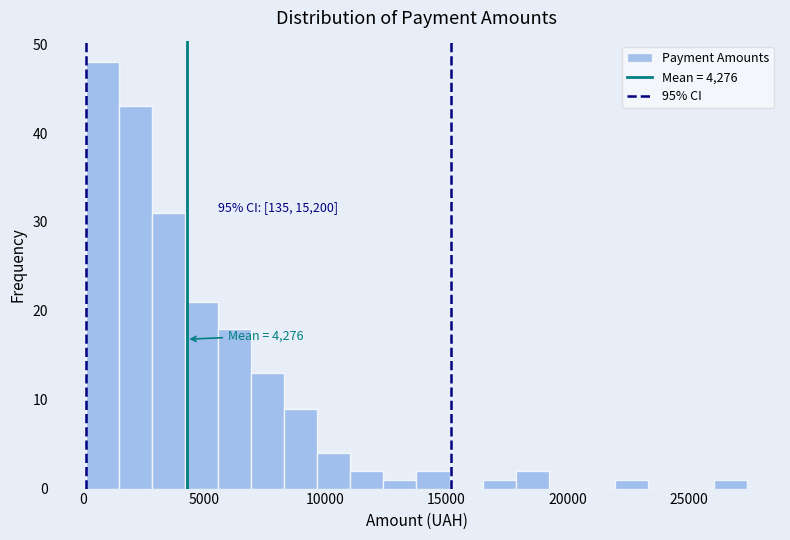

Read against the x-axis, roughly where is the centre of the tallest bar?

1000